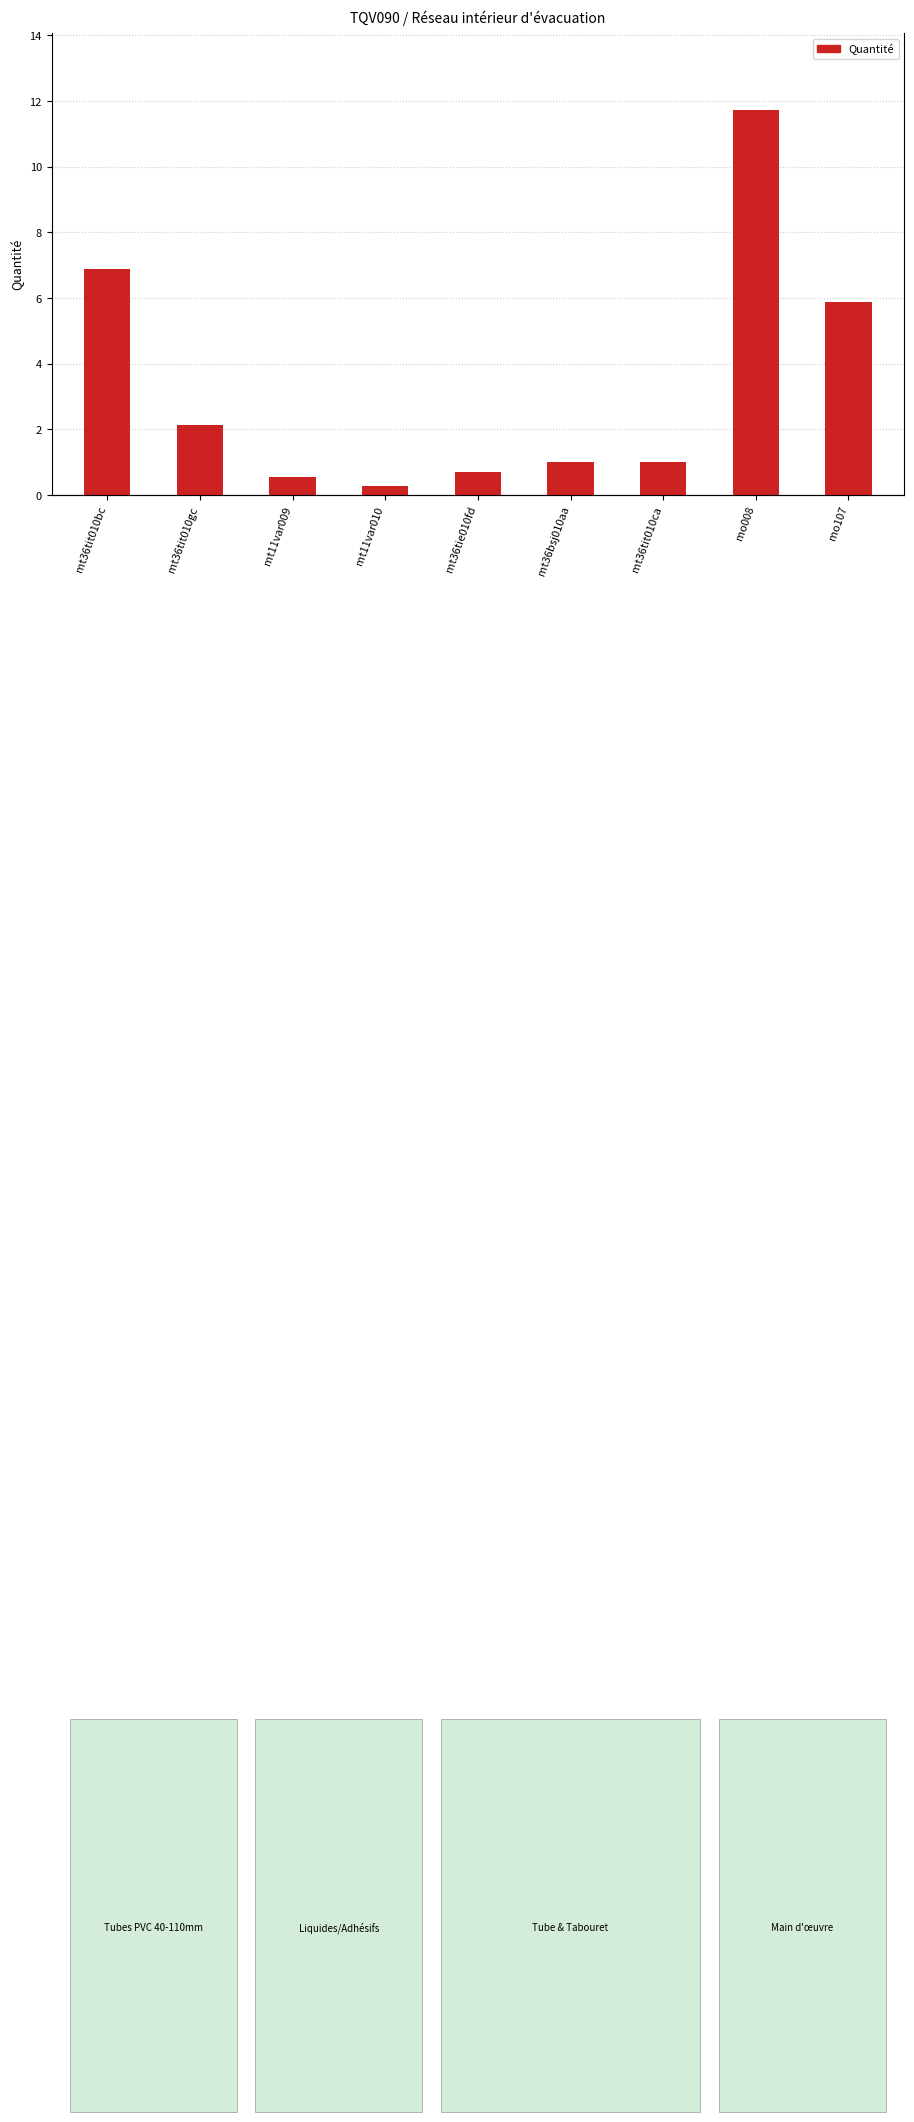

The value at mo107 is 5.9. True or false?

True